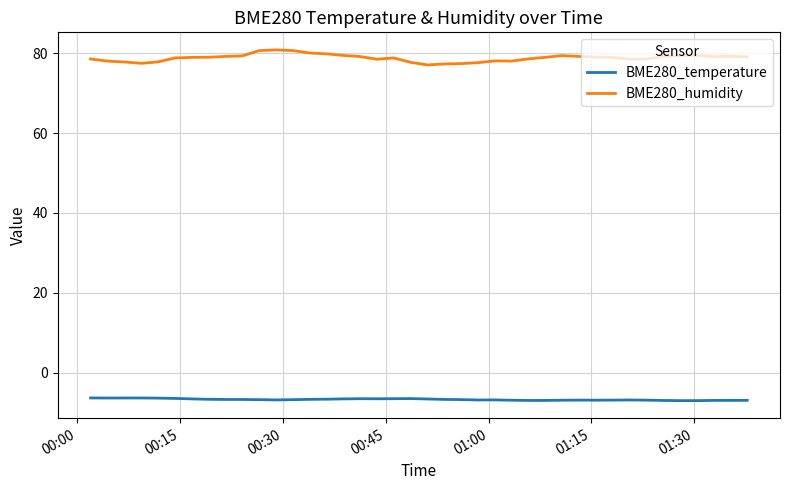

What is the average value of the BME280_humidity series?

78.8